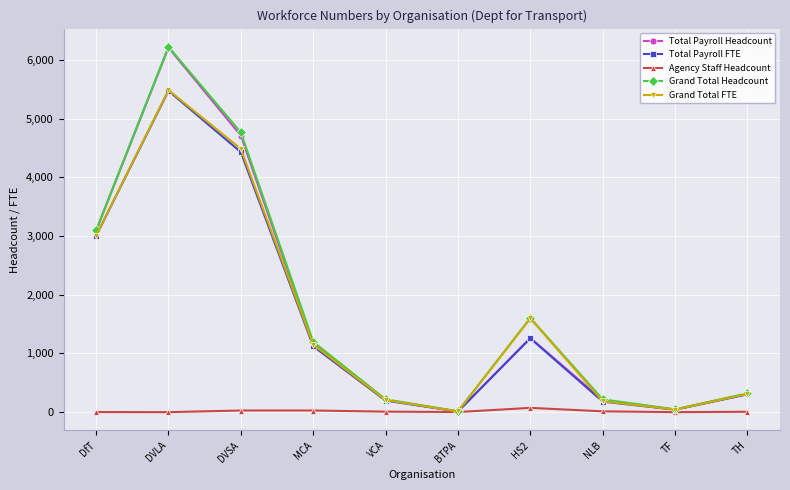

What is the sum of the Total Payroll Headcount values at NLB and HS2?

1469